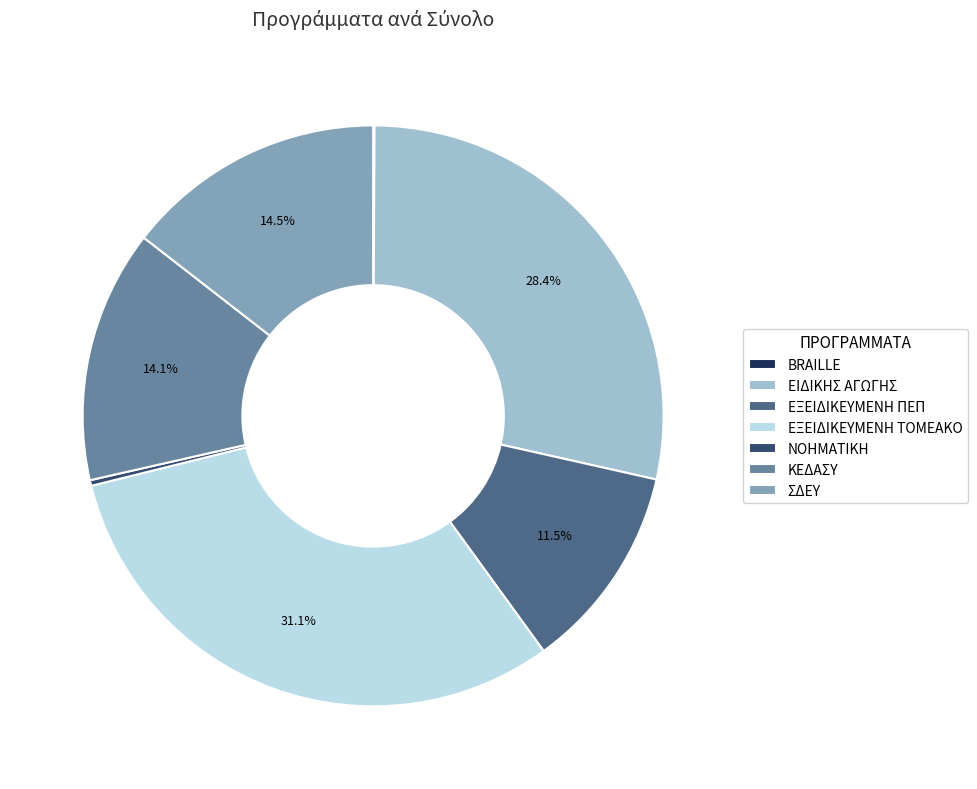

Between ΕΙΔΙΚΗΣ ΑΓΩΓΗΣ and ΣΔΕΥ, which is larger?

ΕΙΔΙΚΗΣ ΑΓΩΓΗΣ